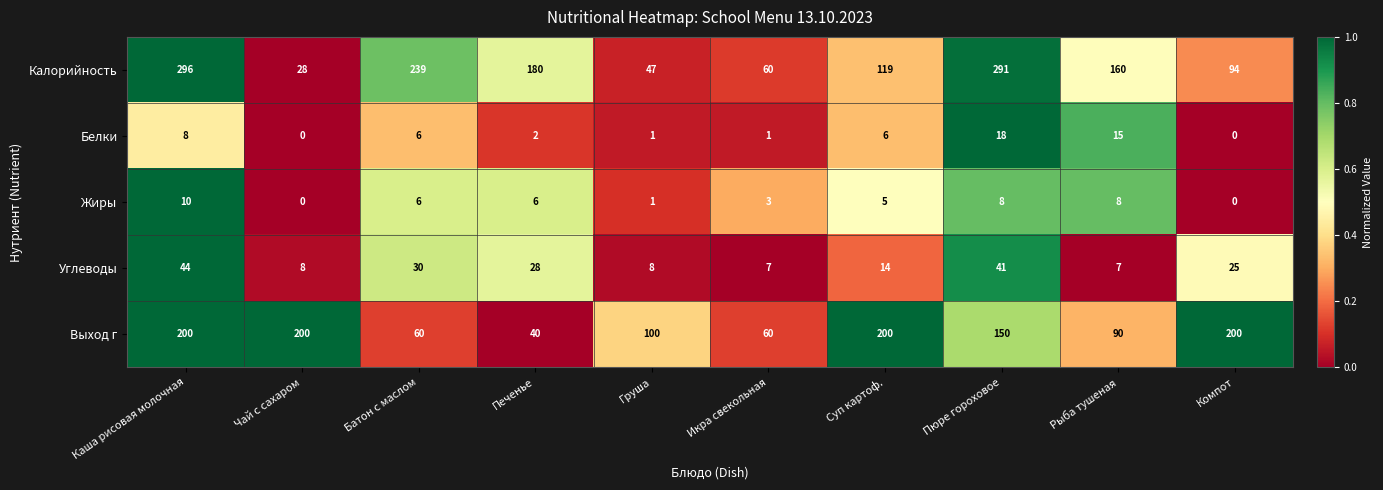

The Калорийность series shows 160 at Рыба тушеная. True or false?

True